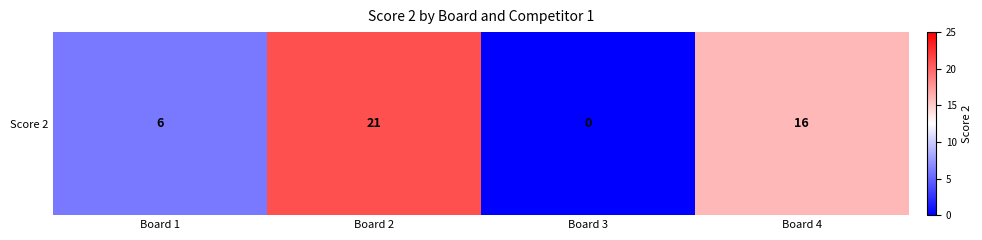

Rank the categories by value from lowest to highest.

Board 3, Board 1, Board 4, Board 2